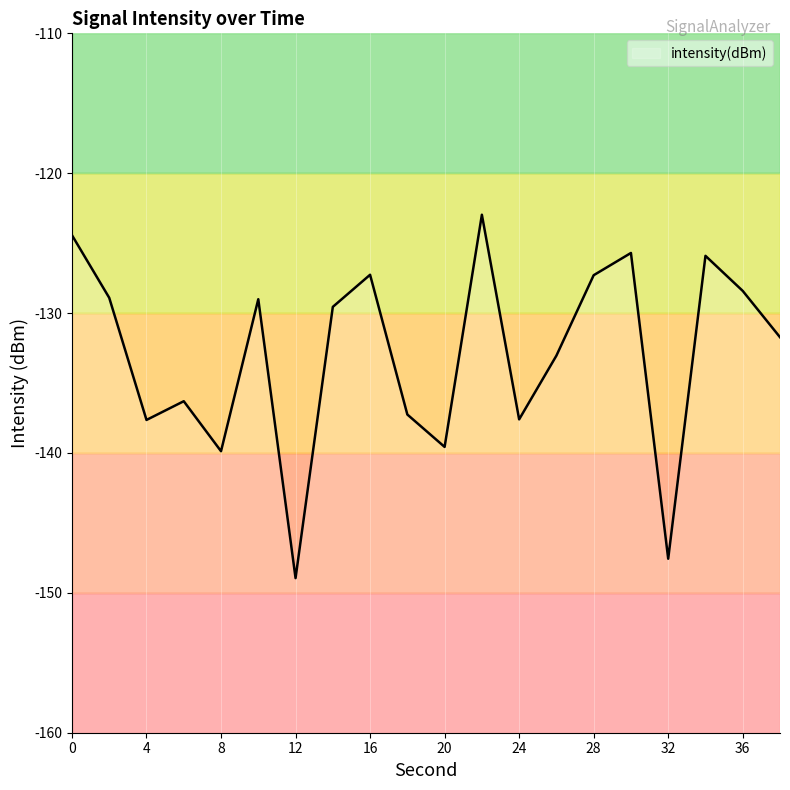

Does the chart display data point markers on the line(s)?

No